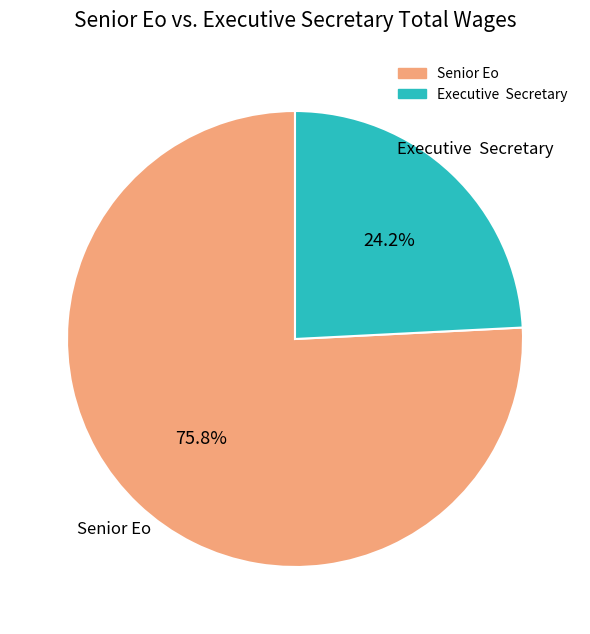

Which slice is the smallest?

Executive Secretary